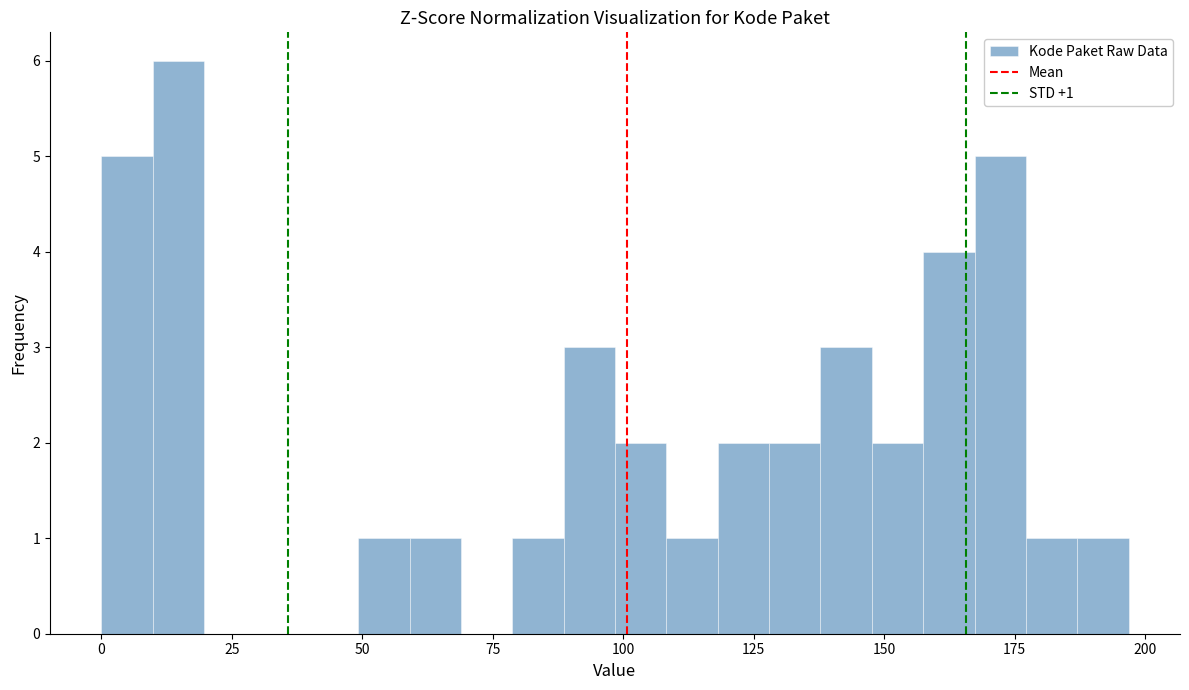

Read against the x-axis, roughly where is the centre of the tallest bar?

15